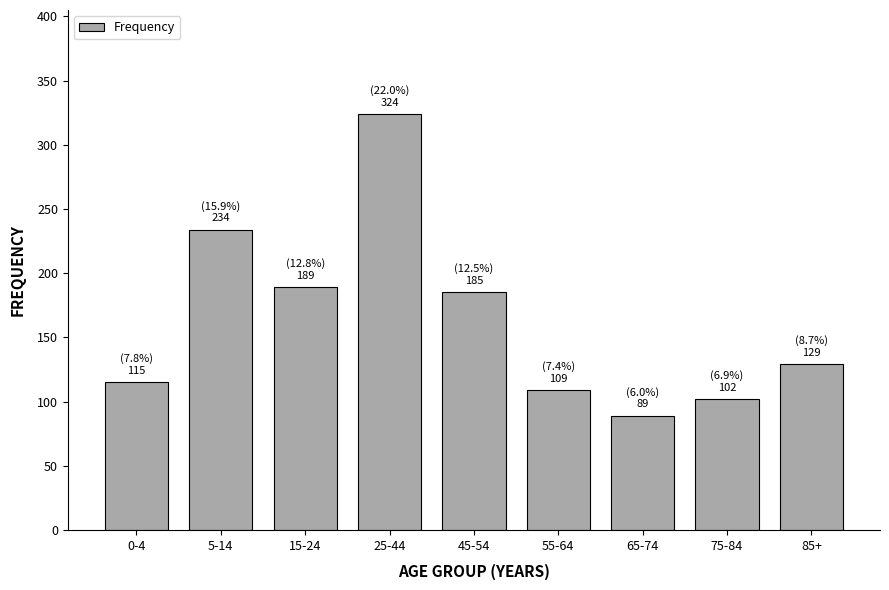

Reading right to left, list all the values displayed in this chart.

129	102	89	109	185	324	189	234	115